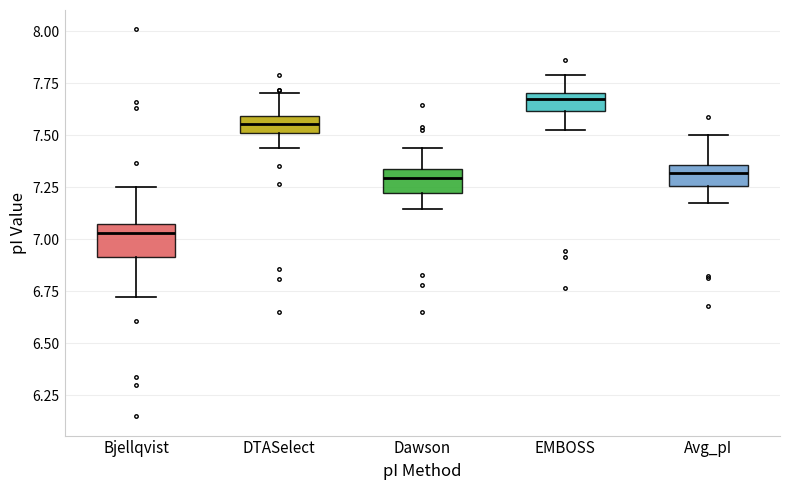

Which box's median line is the highest?

EMBOSS